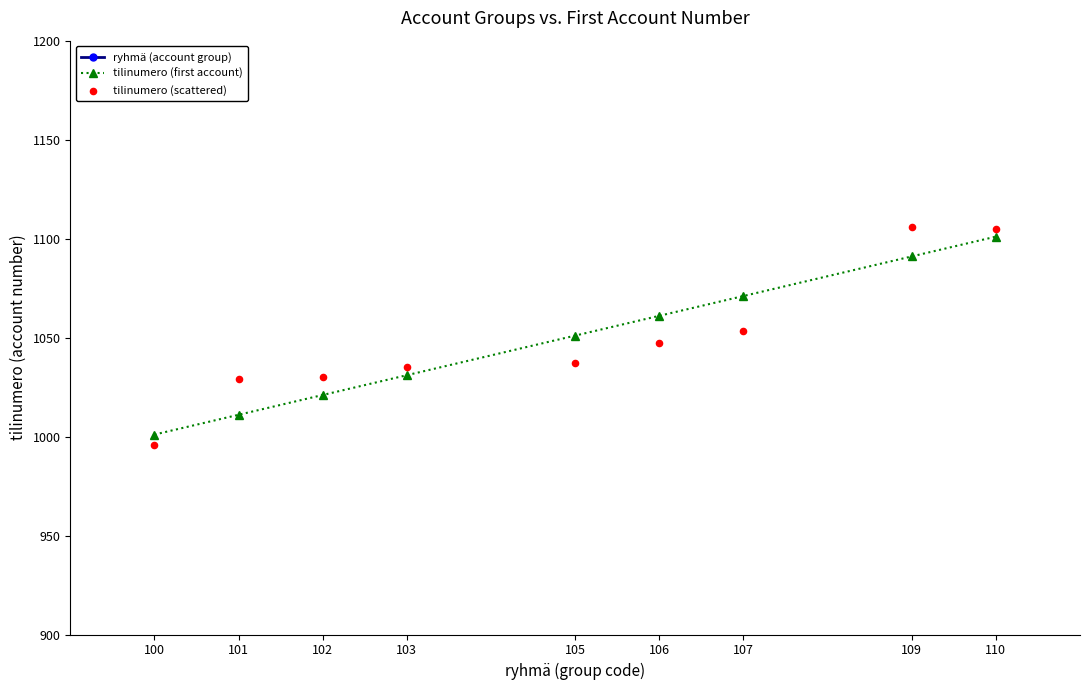

Which series has the widest spread of Y values?

tilinumero (scattered)